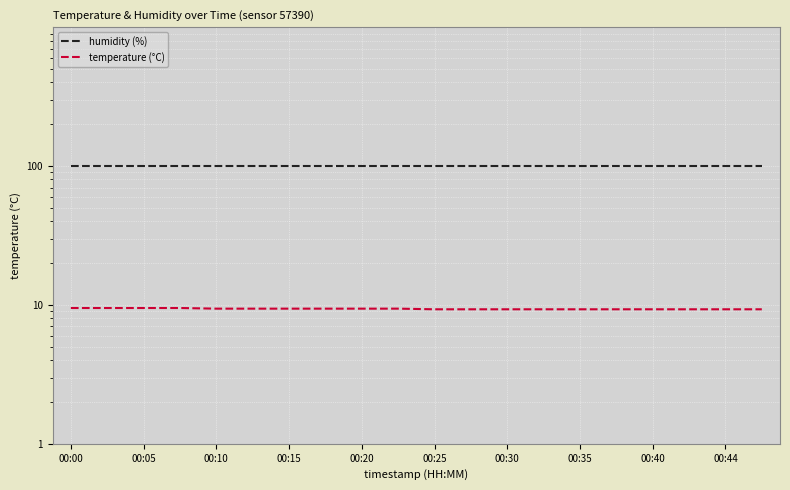

What is the average value of the humidity (%) series?

99.9